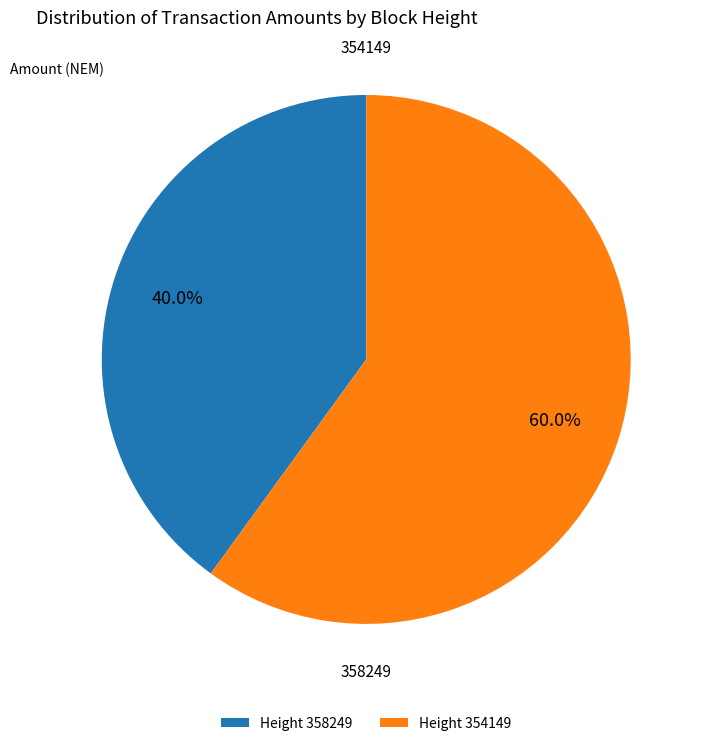

Approximately how many times larger is the value at 354149 compared to 358249?

1.5